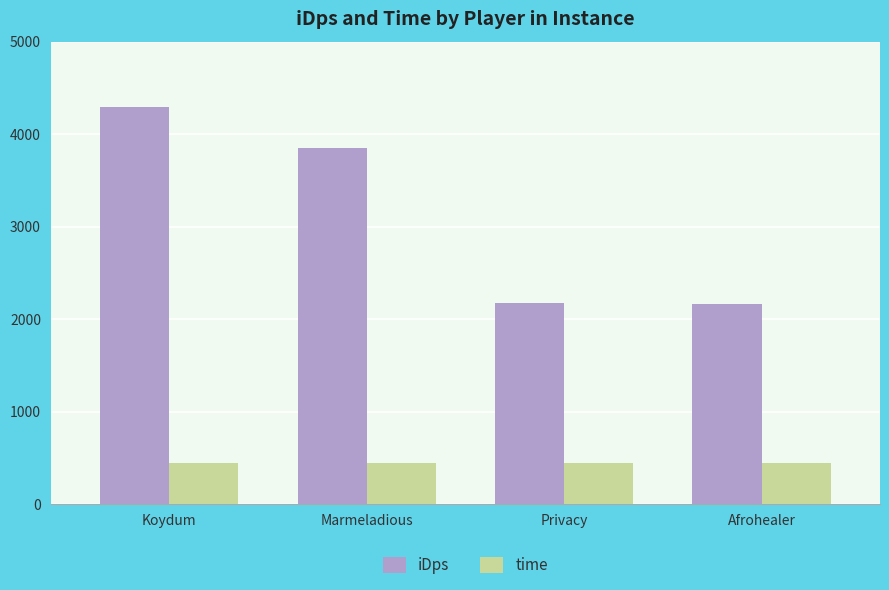

What is the label of the 3rd bar from the right?

Marmeladious